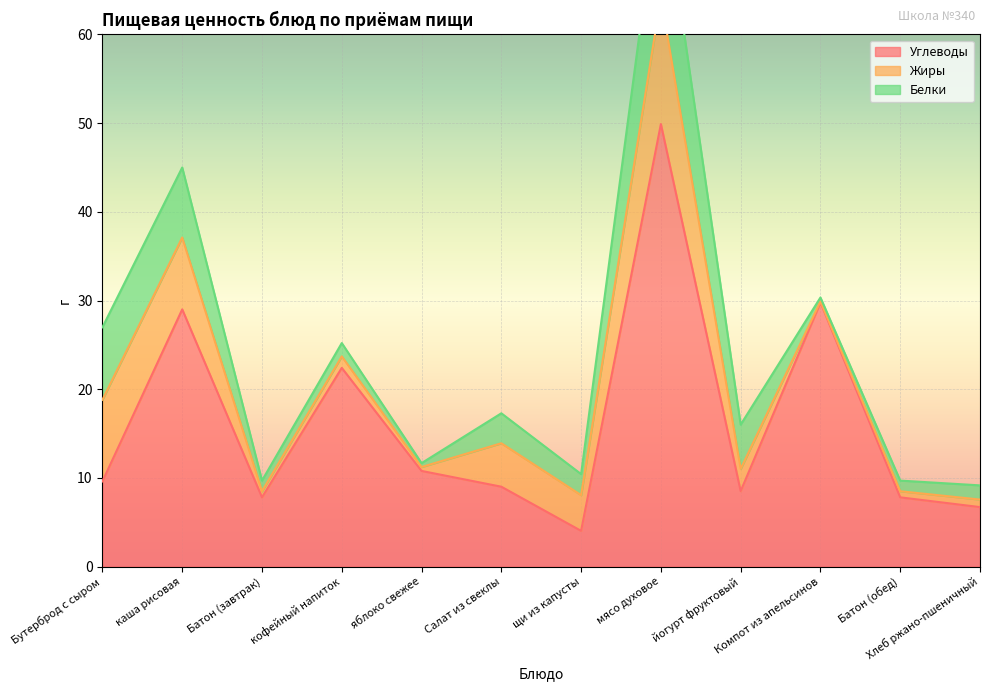

What is the approximate value of Углеводы at кофейный напиток?

22.4